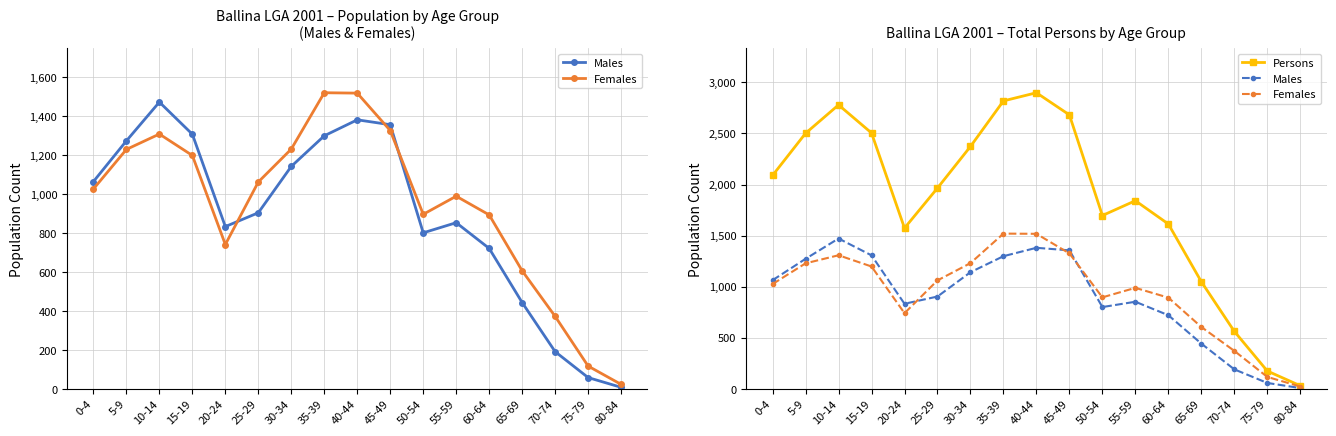

What are all the series names shown in the legend?

Males, Females, Persons